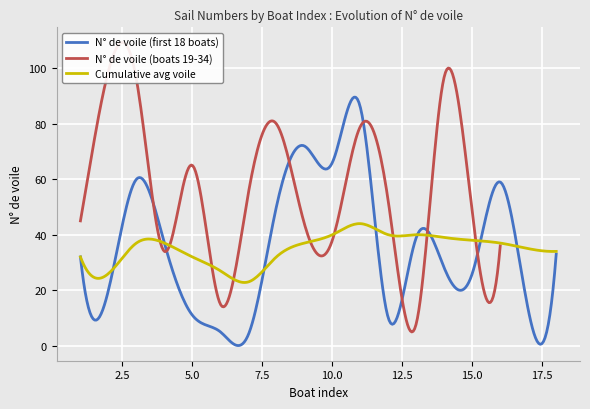

How many values in the N° de voile (boats 19-34) series exceed 48?

8